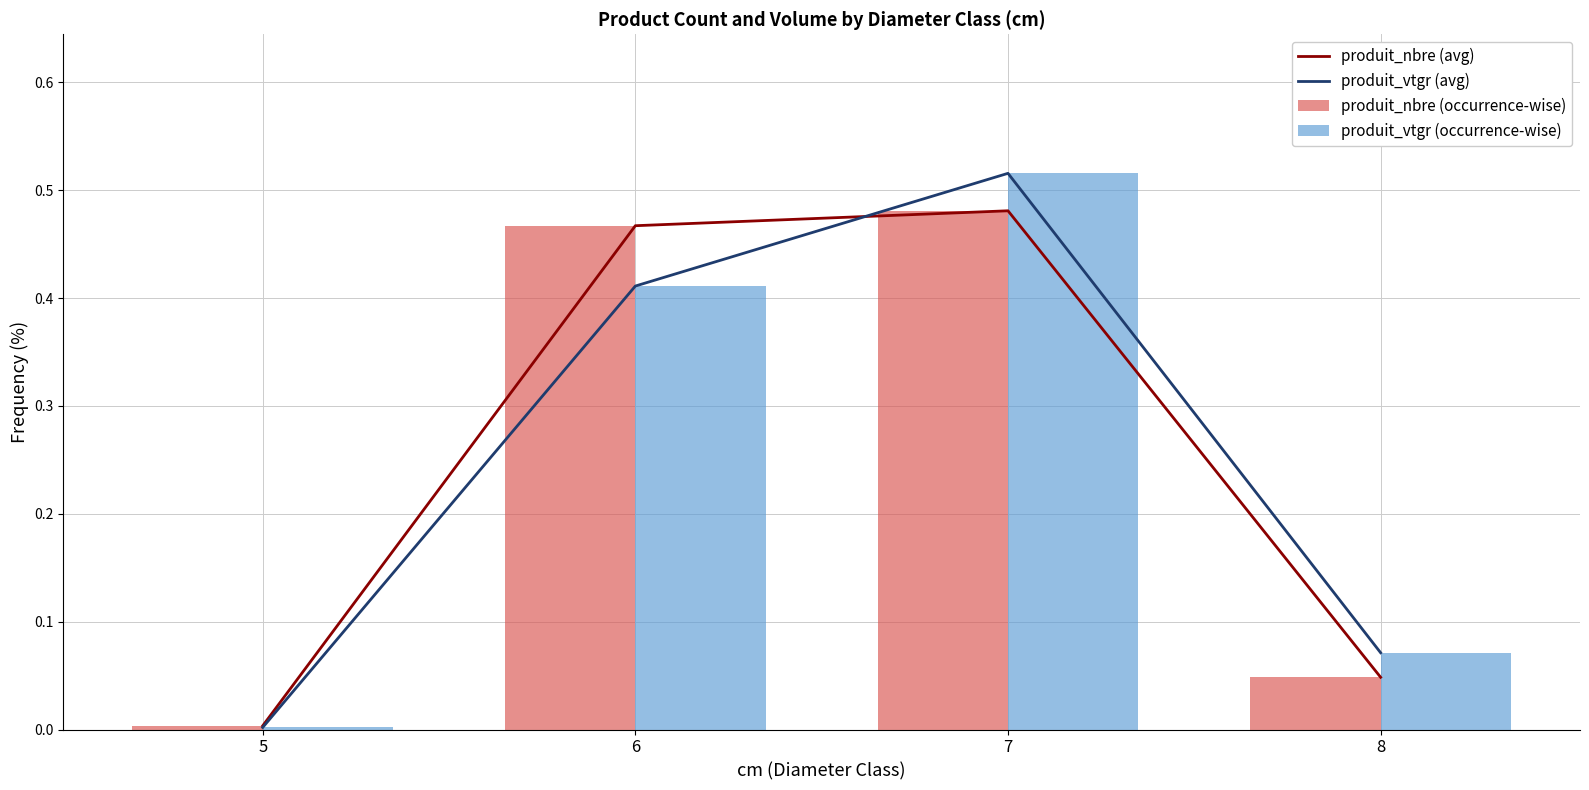

Which has a higher value, 8 or 5?

8